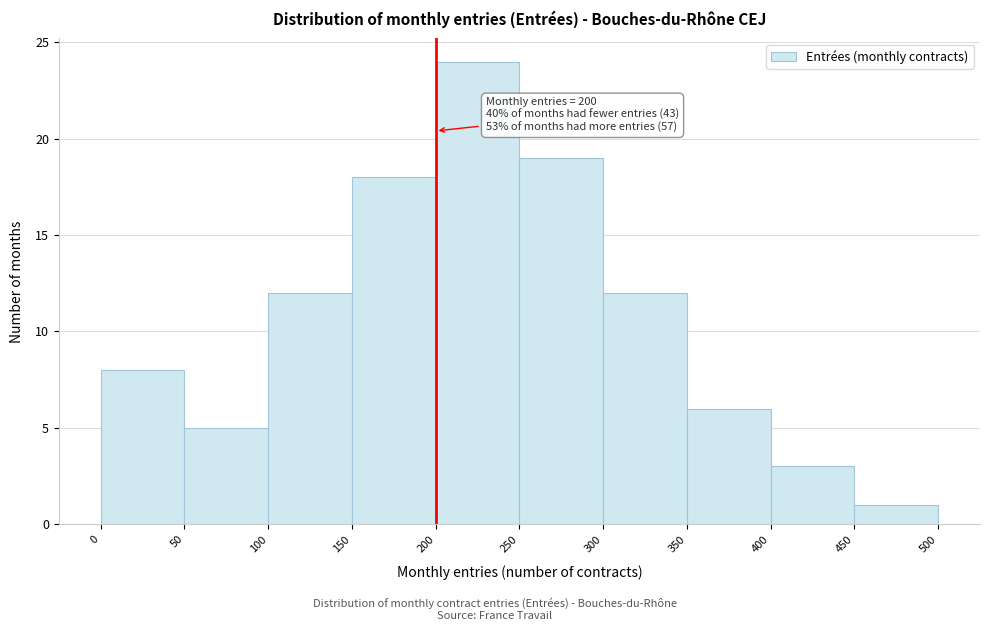

Which range on the x-axis has the tallest bar?

200 to 250